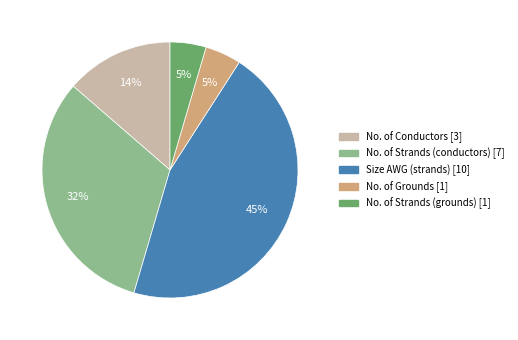

How many segments does this pie chart have?

5